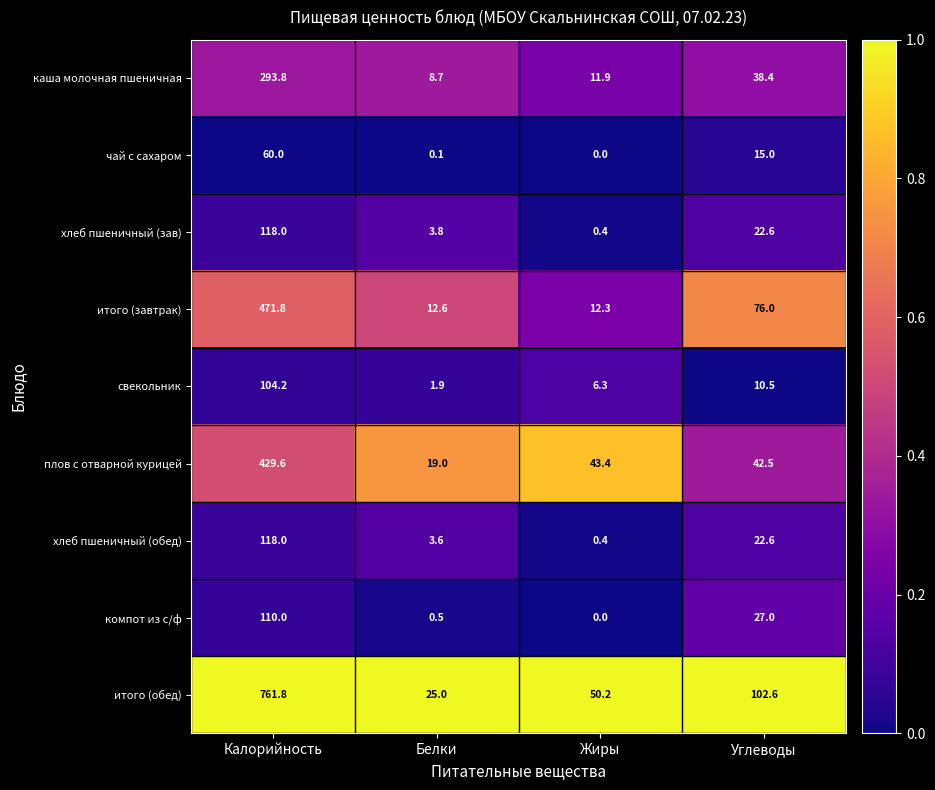

Is it true that итого (завтрак) equals 76.0 at Углеводы?

True